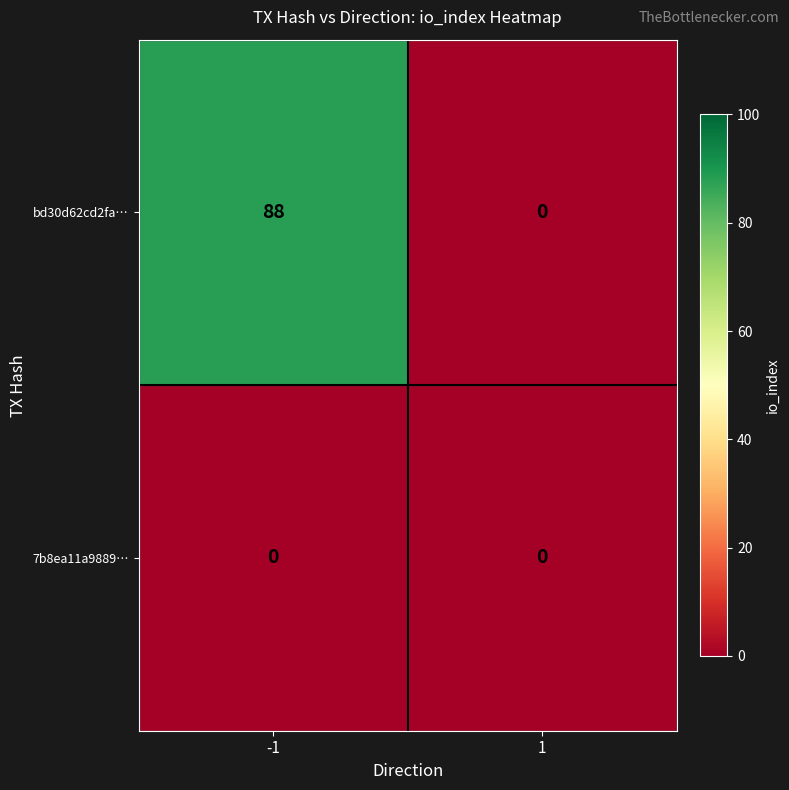

At which category does the chart reach its peak across all series?

-1